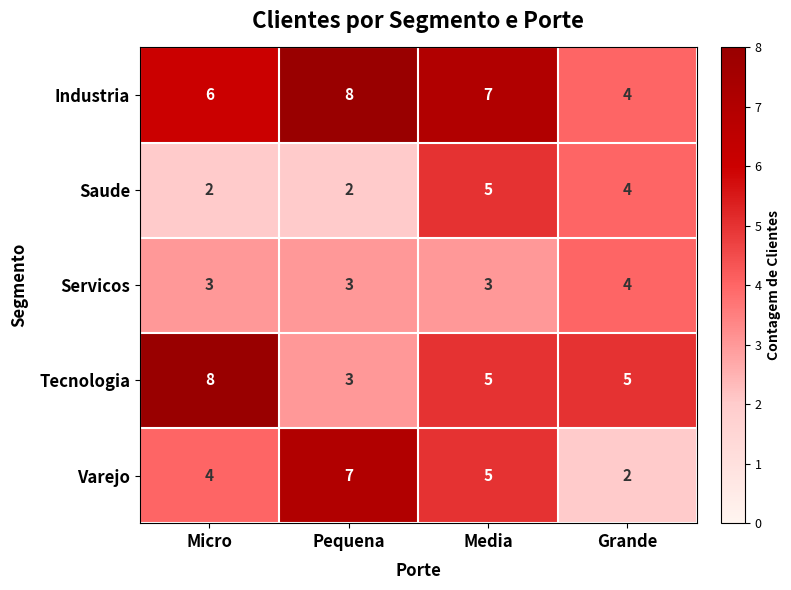

At which category is the sum across all series the highest?

Media